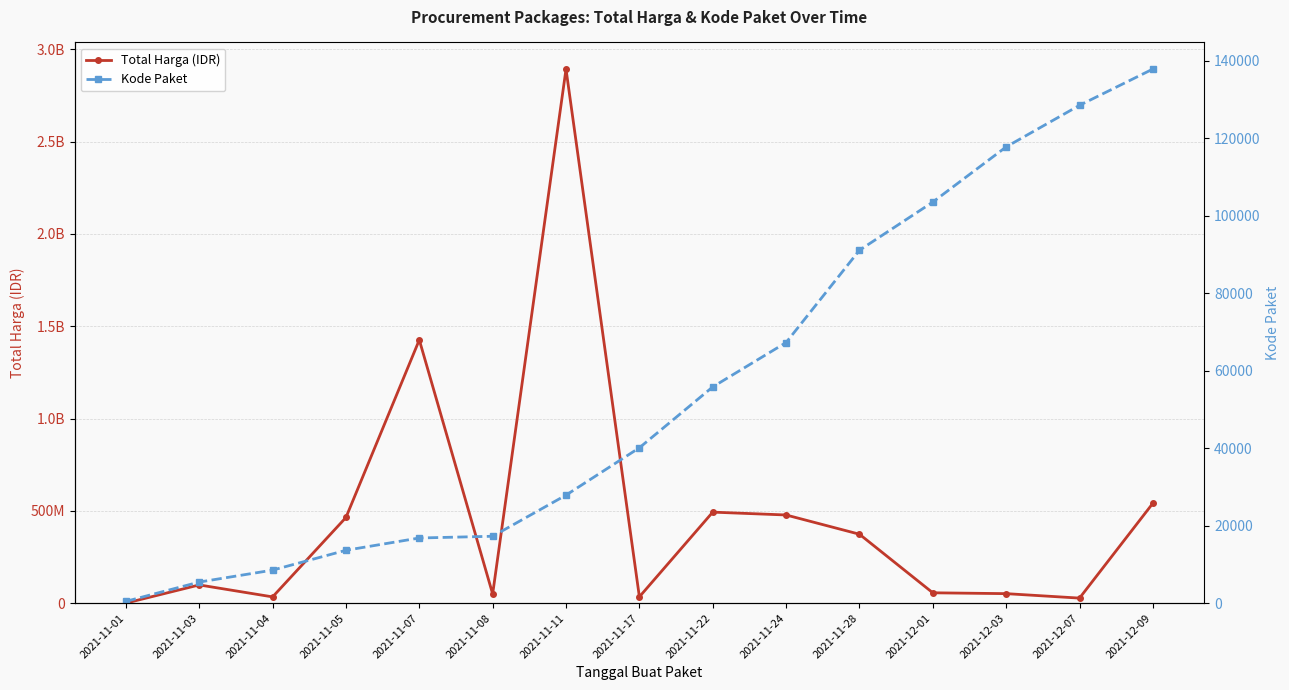

What is the difference between the Total Harga (IDR) values at 2021-11-07 and 2021-11-03?

1327095330